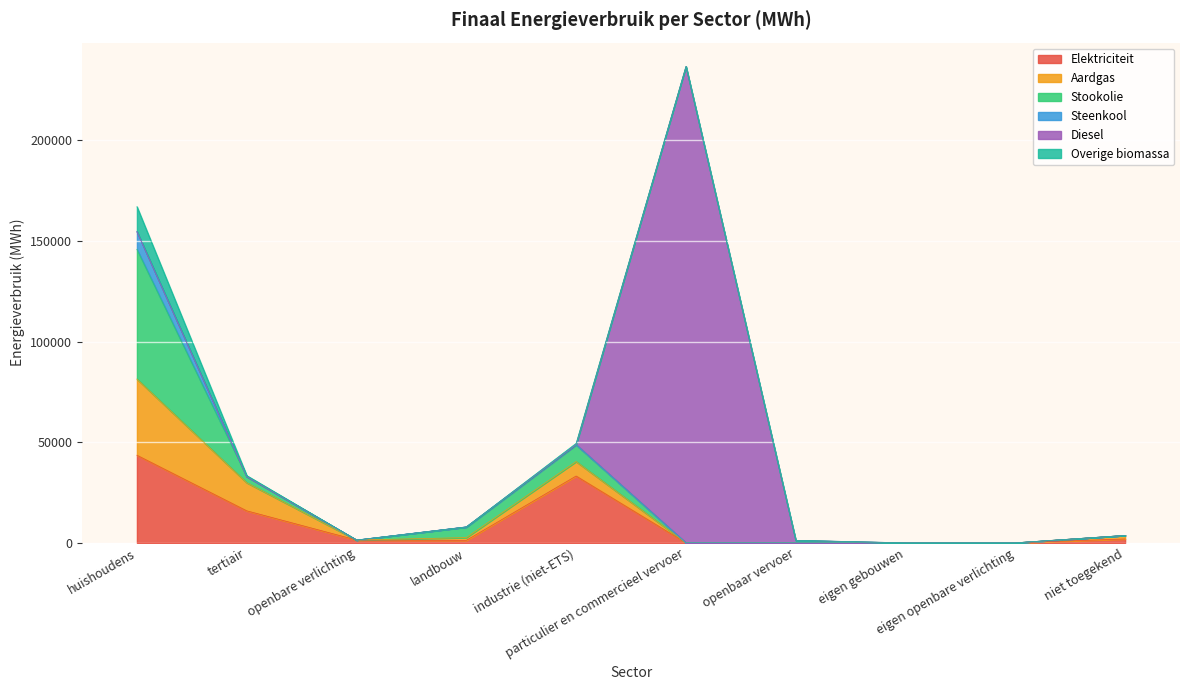

What is the label of the 3rd point from the right?

eigen gebouwen